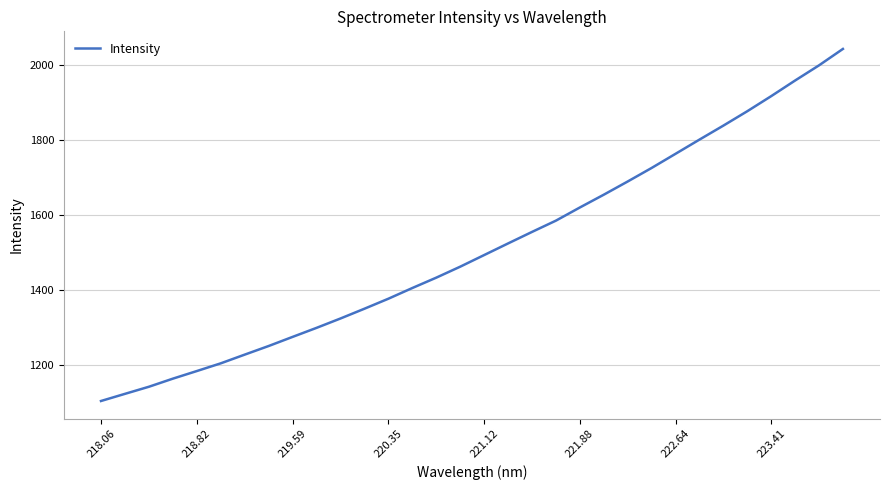

What is the minimum value shown in the chart?

1104.7